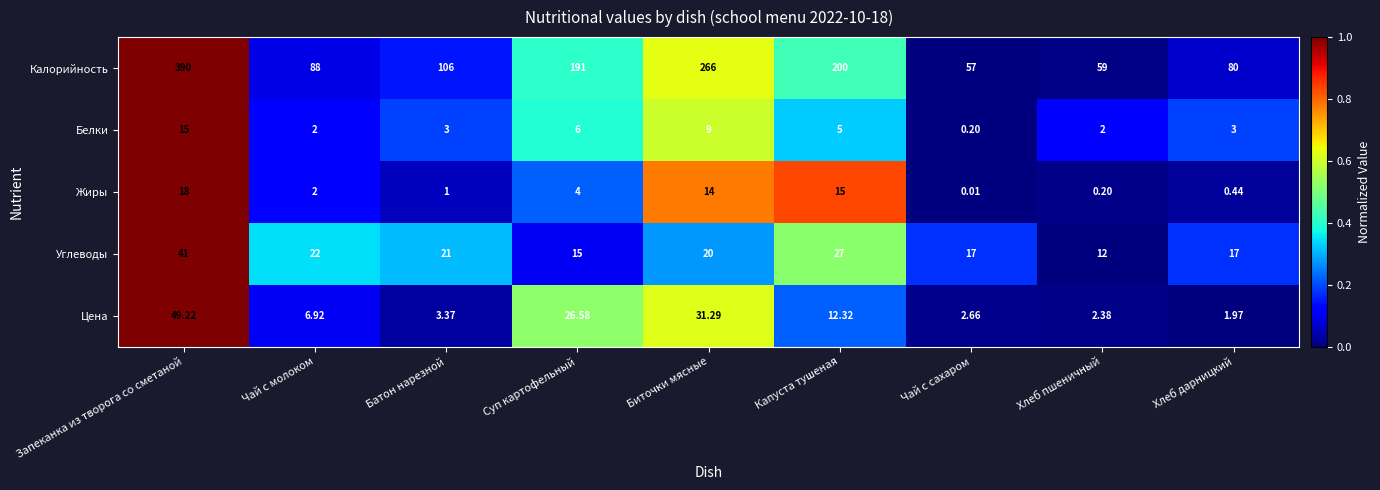

Which series changed the most between Батон нарезной and Биточки мясные?

Калорийность